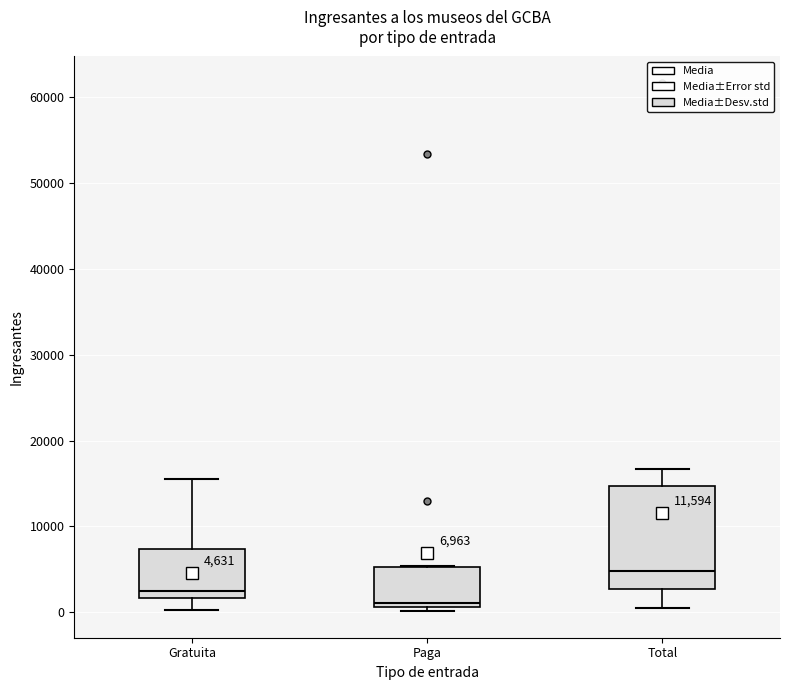

Comparing the boxes themselves (not the whiskers), which one is the tallest?

Total